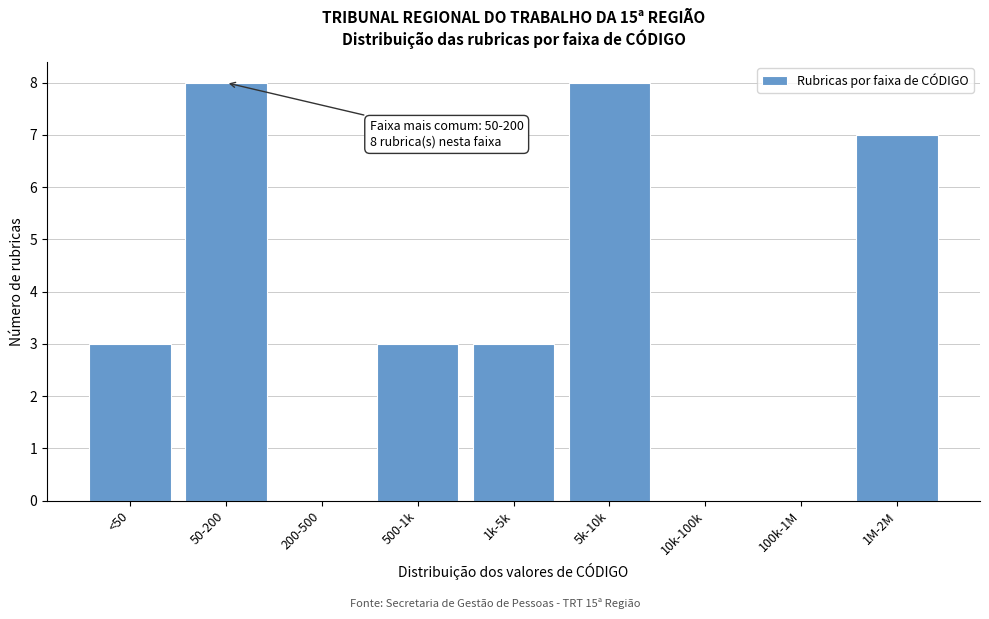

Reading left to right, extract all data points from this chart.

<50=3	50-200=8	200-500=0	500-1k=3	1k-5k=3	5k-10k=8	10k-100k=0	100k-1M=0	1M-2M=7